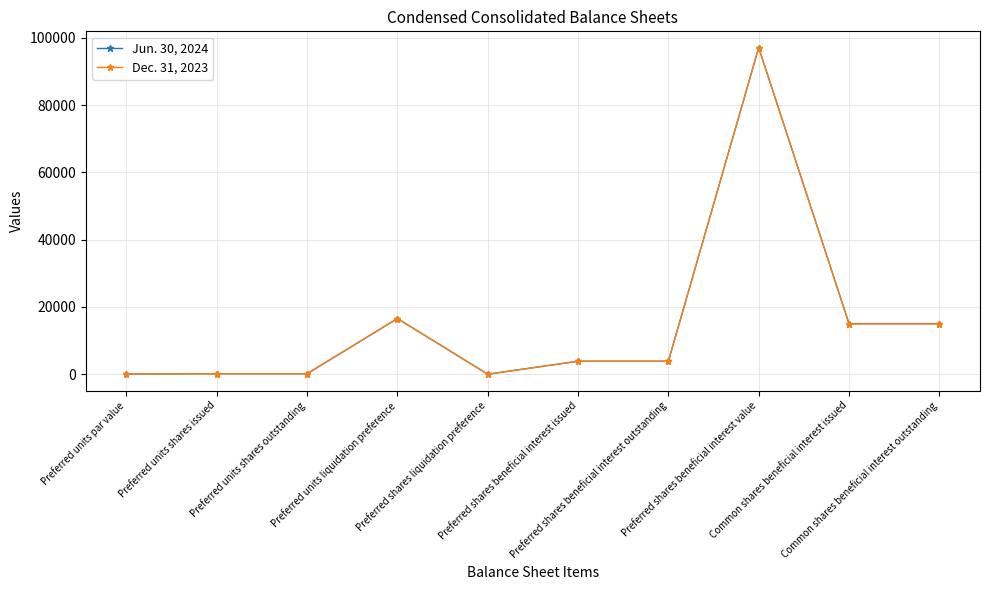

Rank the series by their average value, from lowest to highest.

Dec. 31, 2023, Jun. 30, 2024